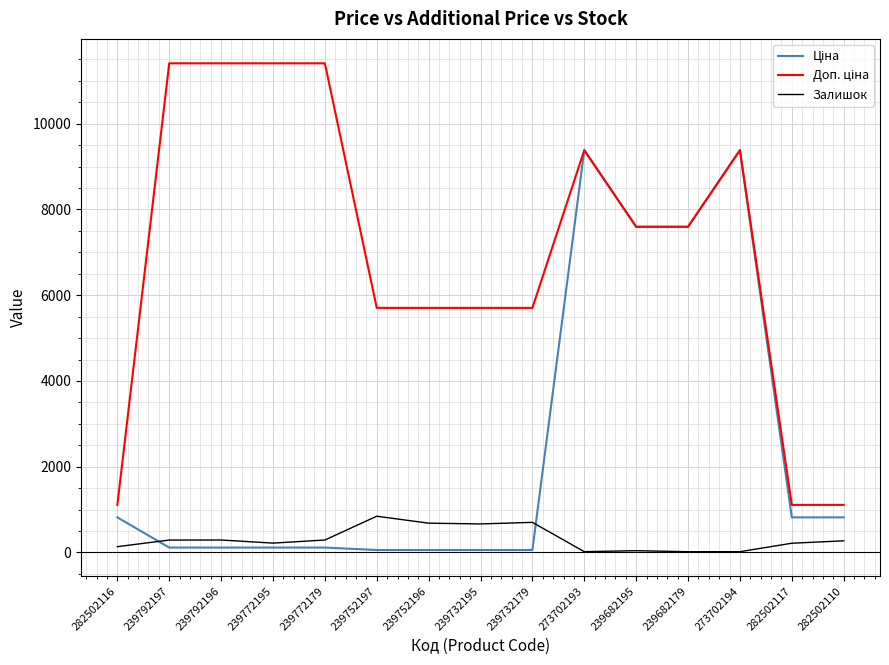

How many distinct data groups are displayed?

3